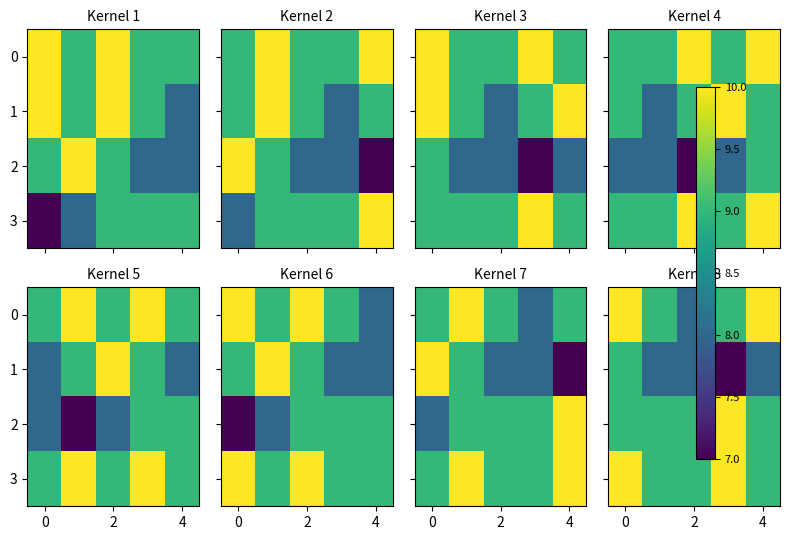

How many 3 values are between 9 and 10?

5